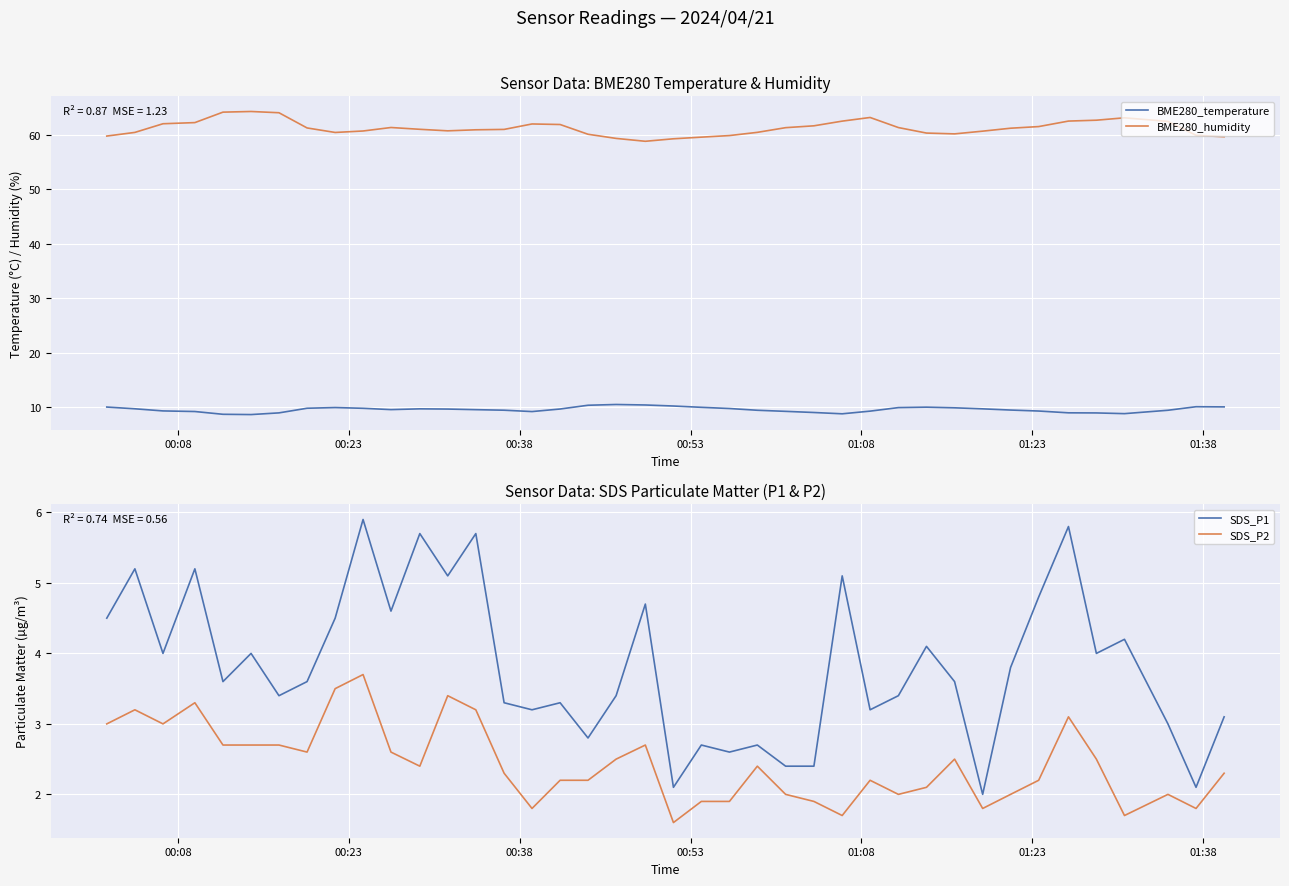

What is the minimum value for BME280_humidity?

58.8